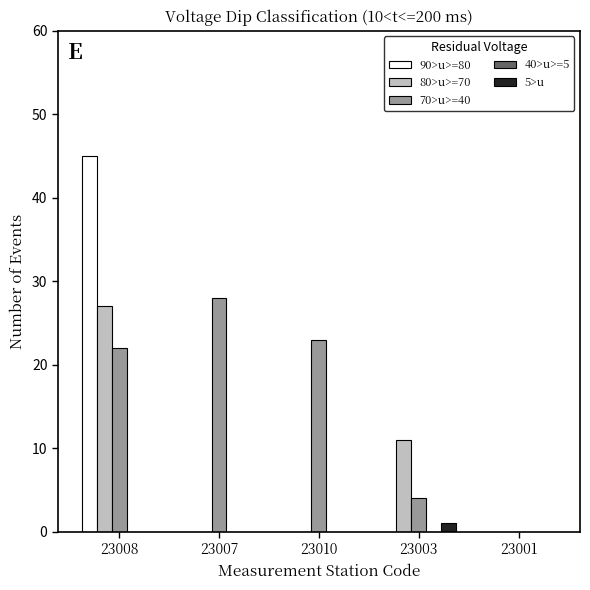

Between 23008 and 23001, which series saw the biggest shift?

90>u>=80